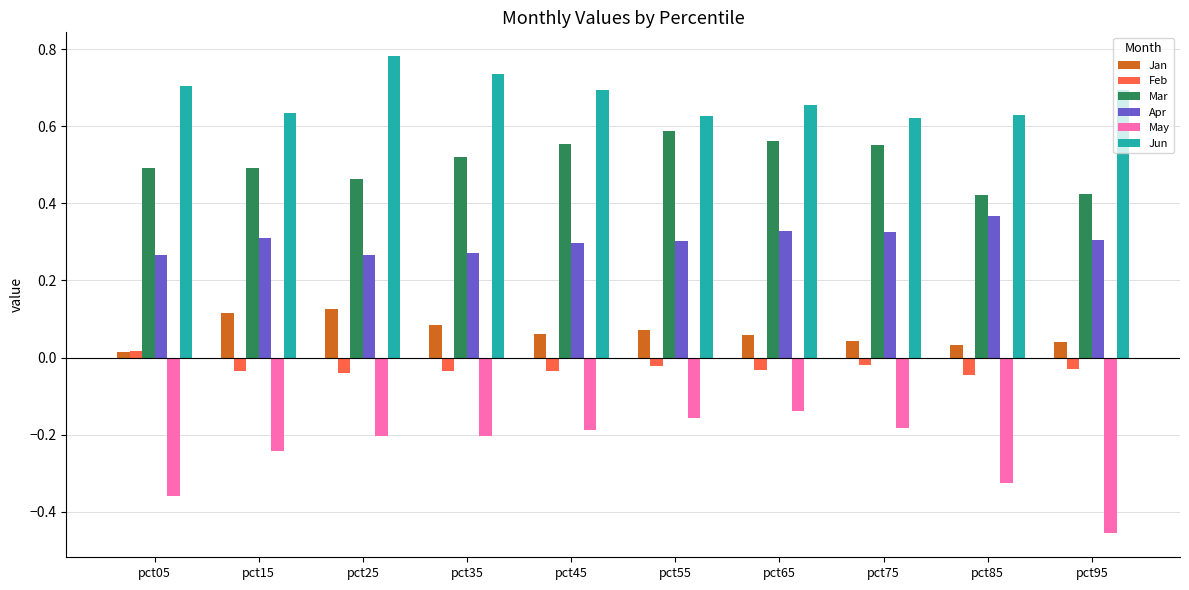

Is the value of May at pct25 greater than the value of Mar at pct75?

No